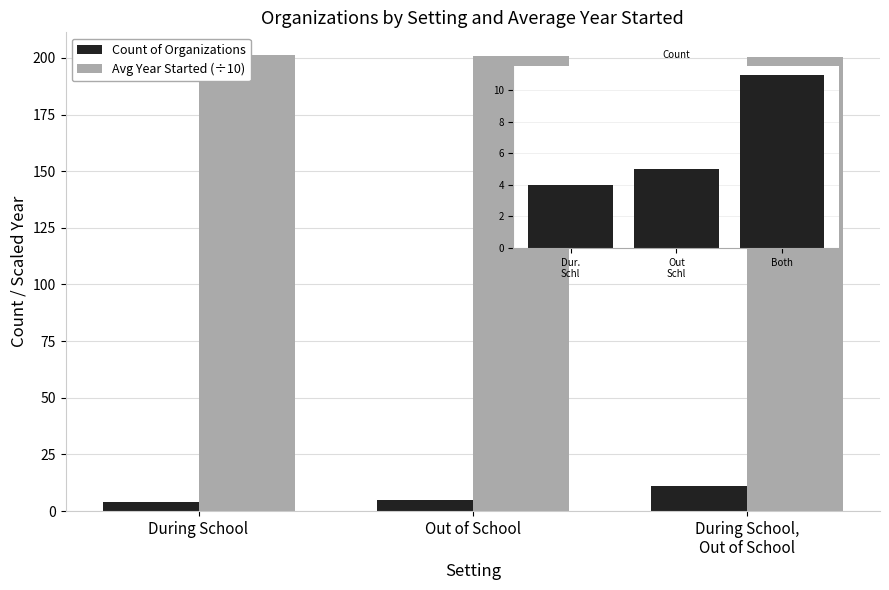

Rank the categories by Count of Organizations value from highest to lowest.

During School,
Out of School, Out of School, During School